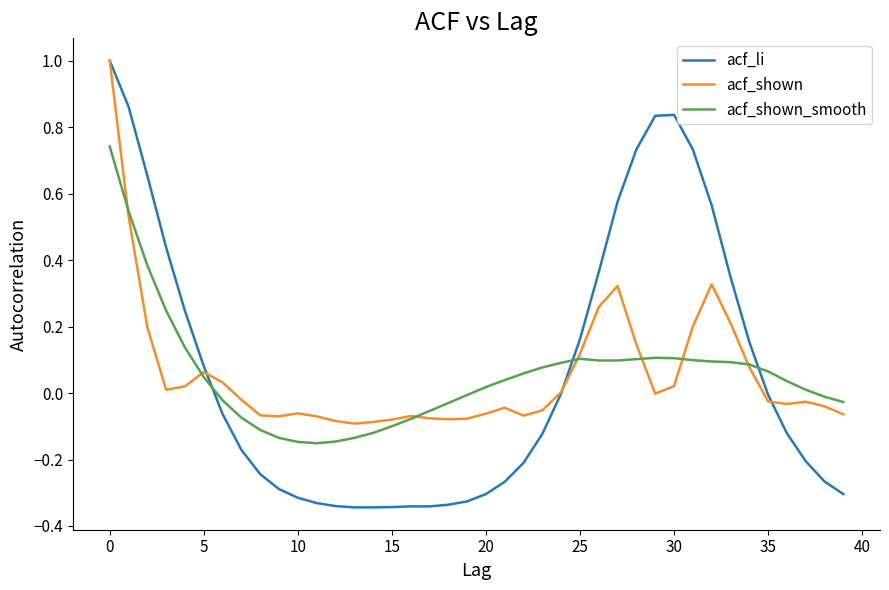

Which series has the largest range (max minus min)?

acf_li